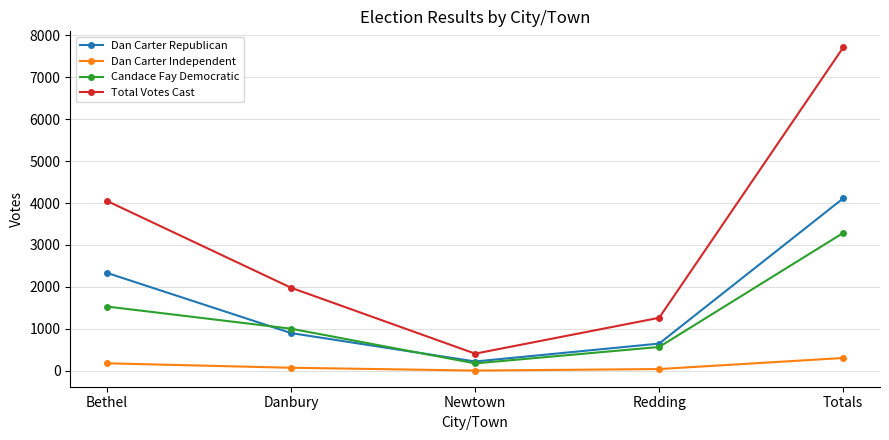

True or false: Candace Fay Democratic and Dan Carter Republican cross at least once.

True